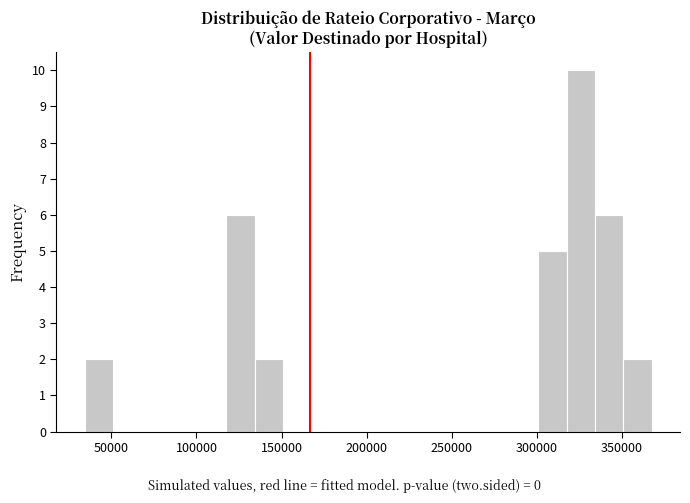

Around what value on the x-axis is the tallest bar? Give the approximate position of its centre, as read against the axis.

325000